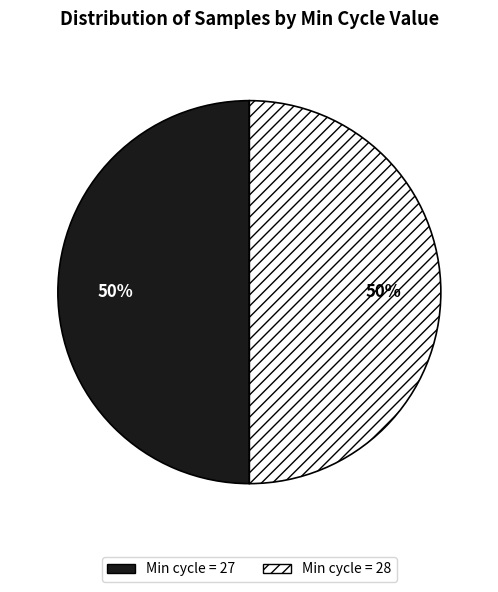

The Min cycle = 27 slice represents 50% of the pie. True or false?

True